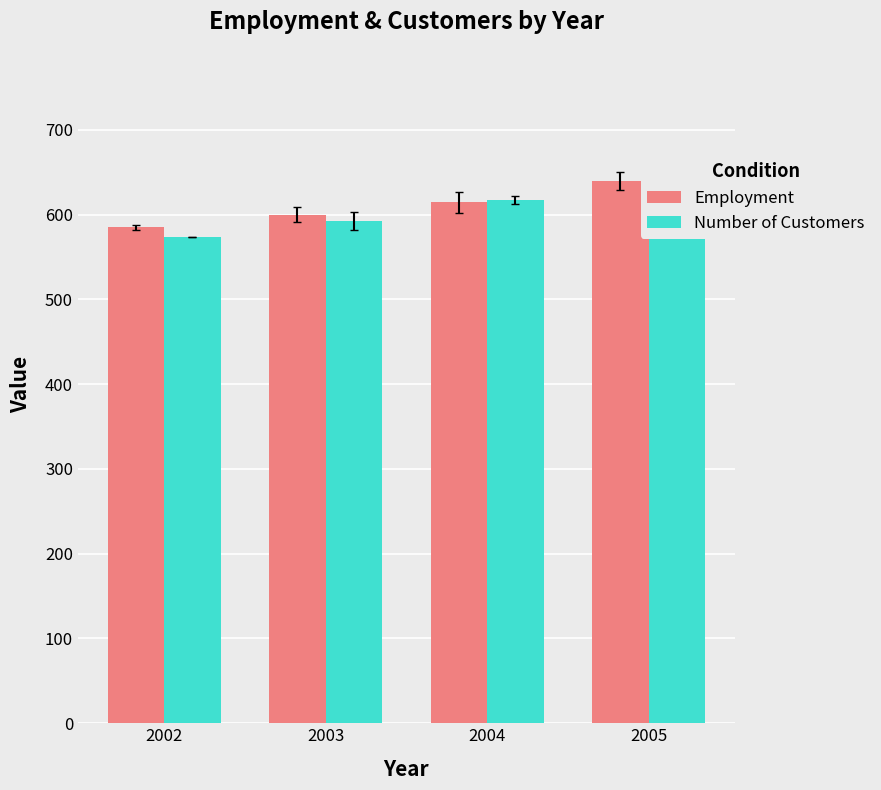

What is the value of the Employment bar at the 4th from the left?

639.4